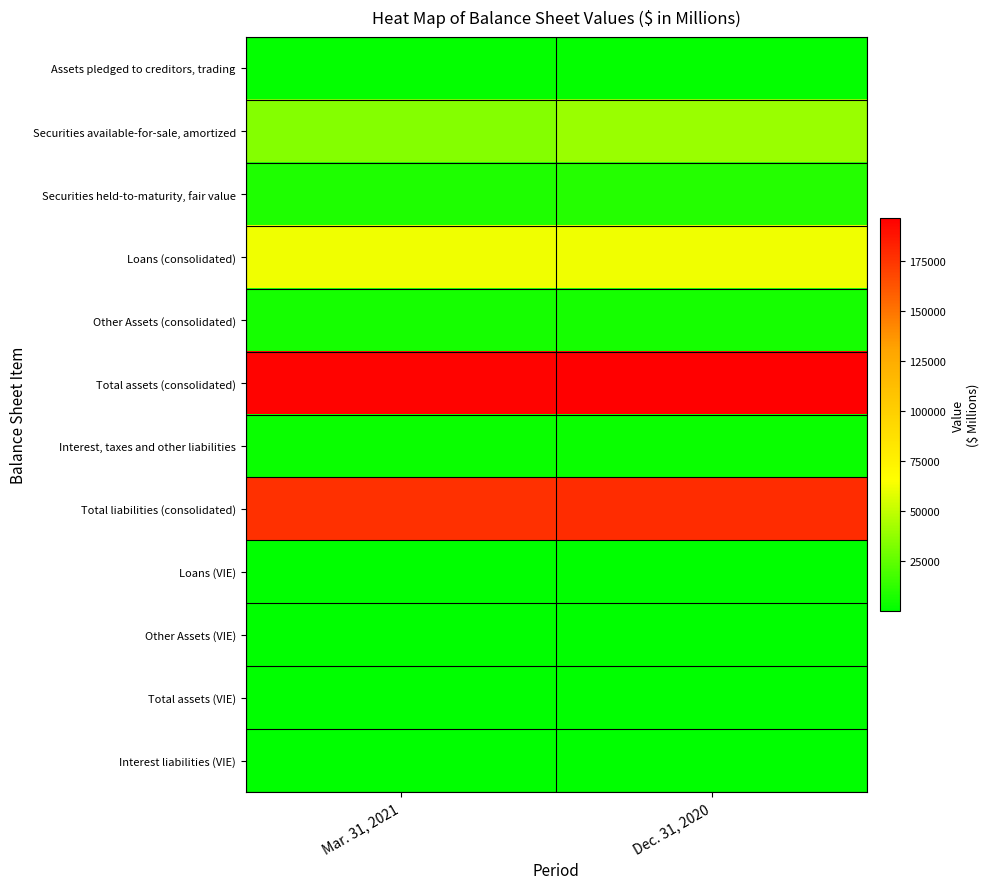

Which has a higher value, Dec. 31, 2020 or Mar. 31, 2021?

Dec. 31, 2020